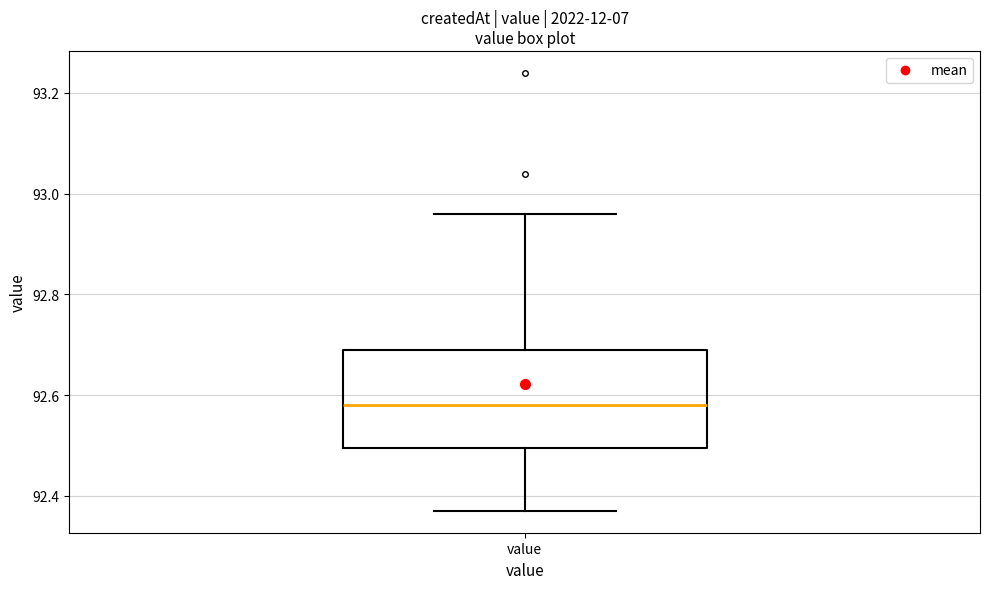

Transcribe this box plot: give where the median line is, the range the box spans, and where the two whiskers end, as read against the y-axis. The values are not printed on the chart, so give them approximately, as read against the axis.

median 92.58, box 92.50 to 92.70, whiskers 92.38 to 92.96